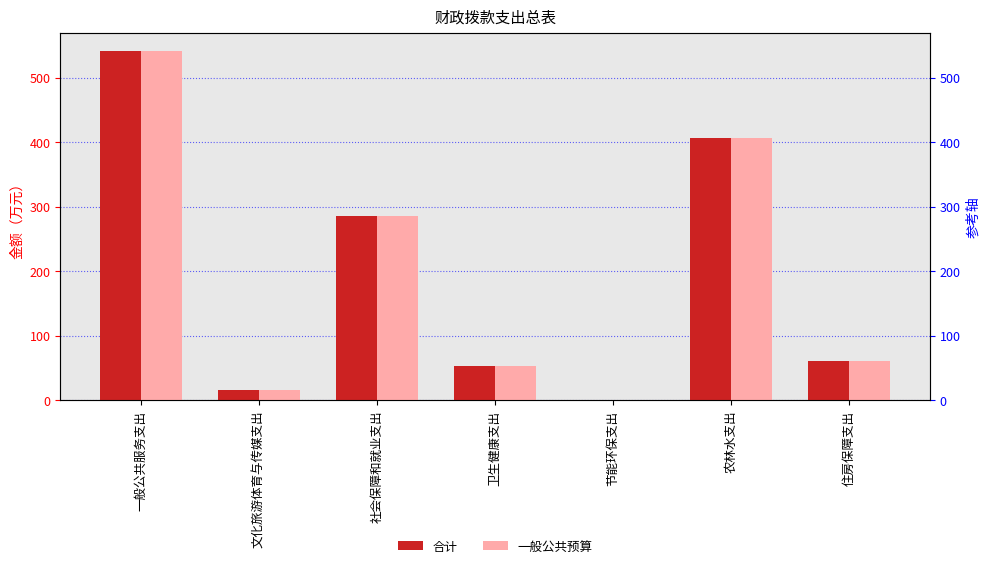

Count the number of data series in this chart.

2